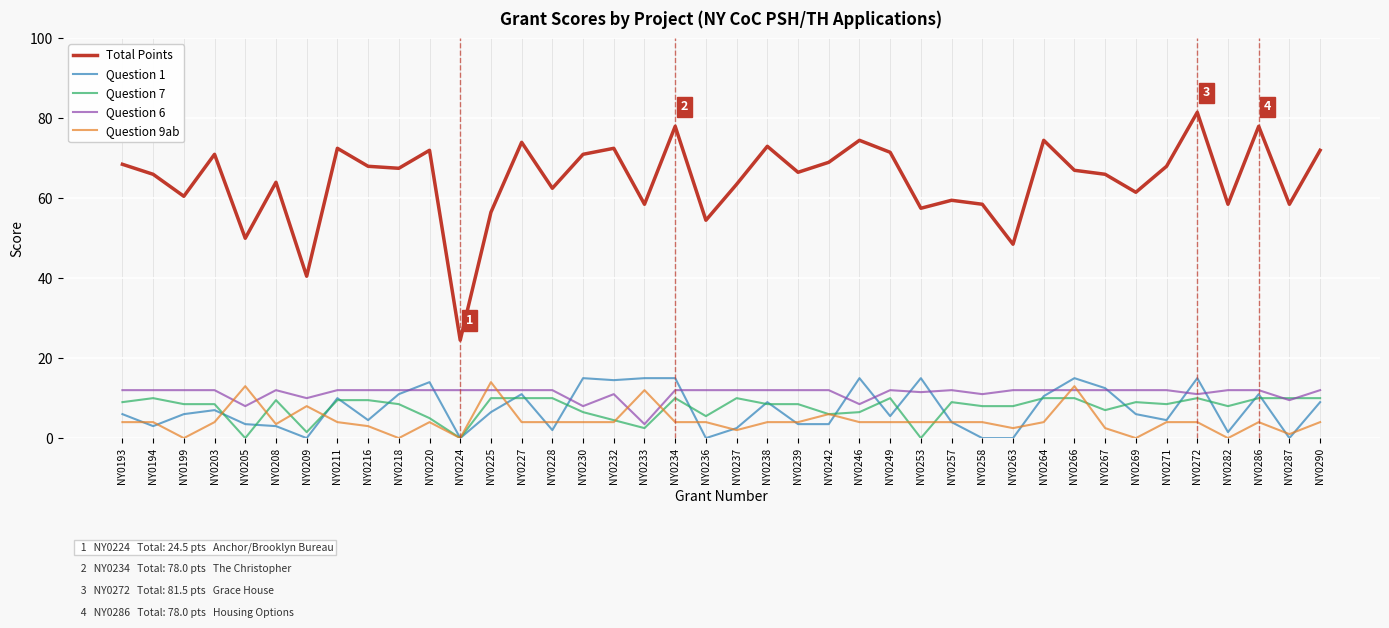

What is the total value across all series at NY0267?

100.0